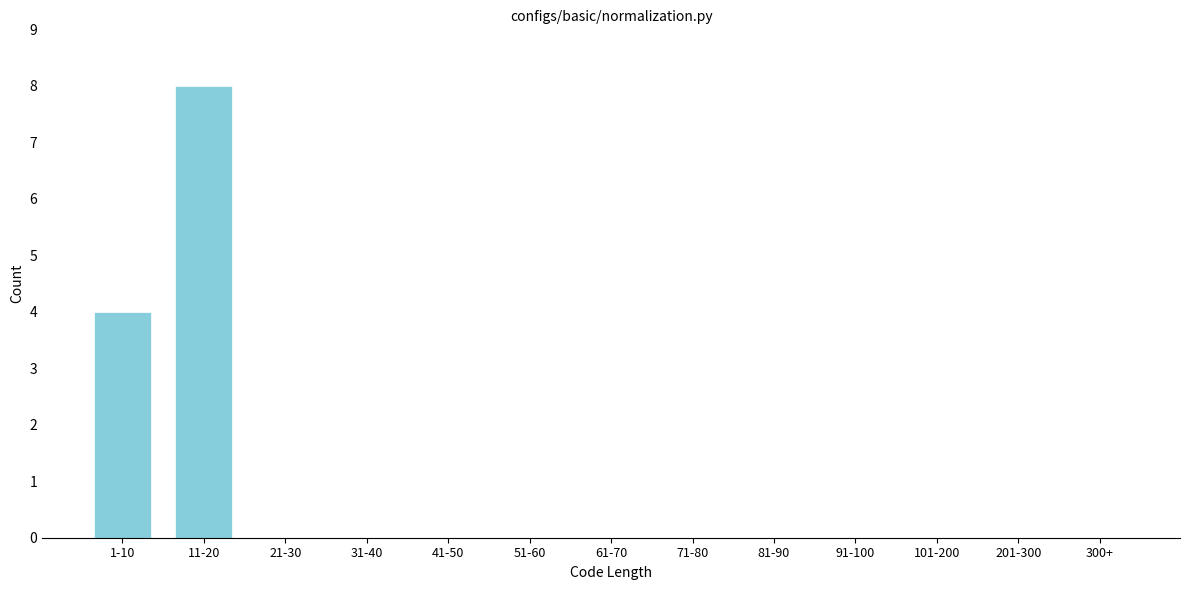

Reading left to right, what are all the values shown in this chart?

1-10=4	11-20=8	21-30=0	31-40=0	41-50=0	51-60=0	61-70=0	71-80=0	81-90=0	91-100=0	101-200=0	201-300=0	300+=0